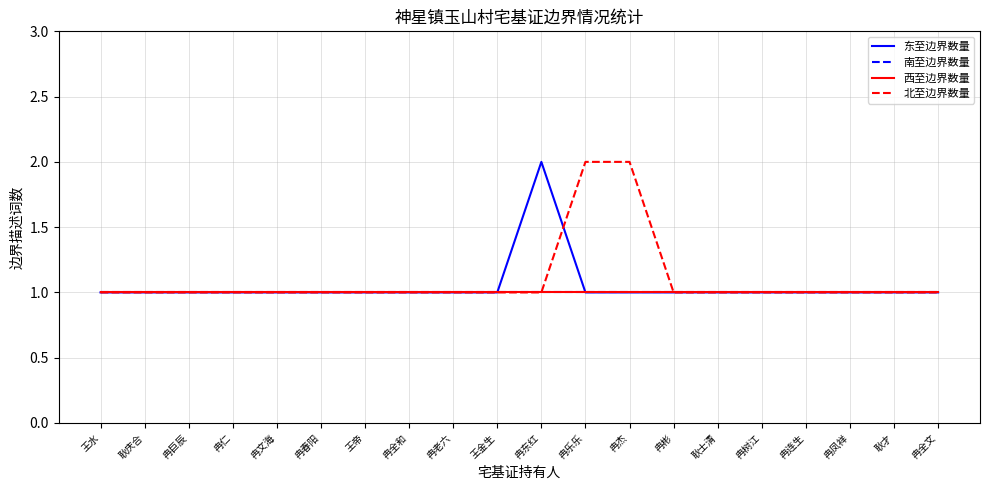

What is the smallest value displayed?

1